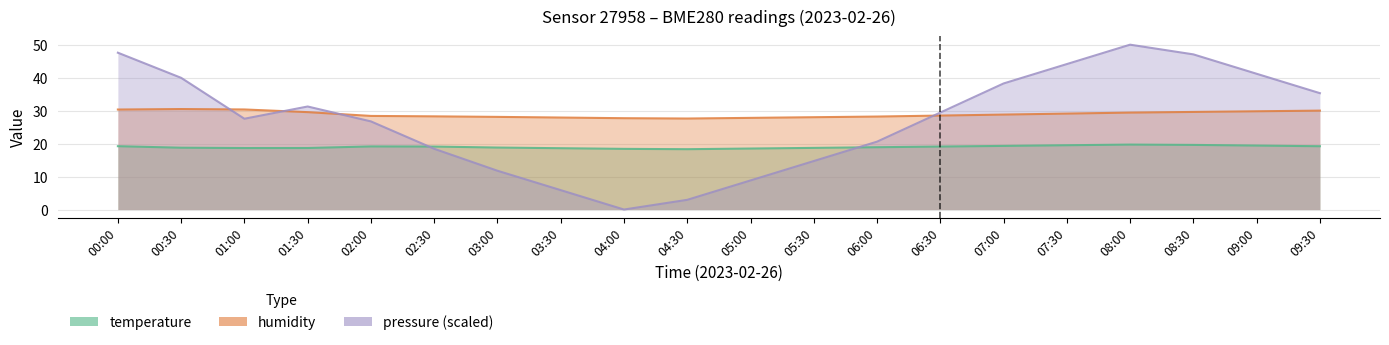

What is the label of the 4th point from the left?

01:30